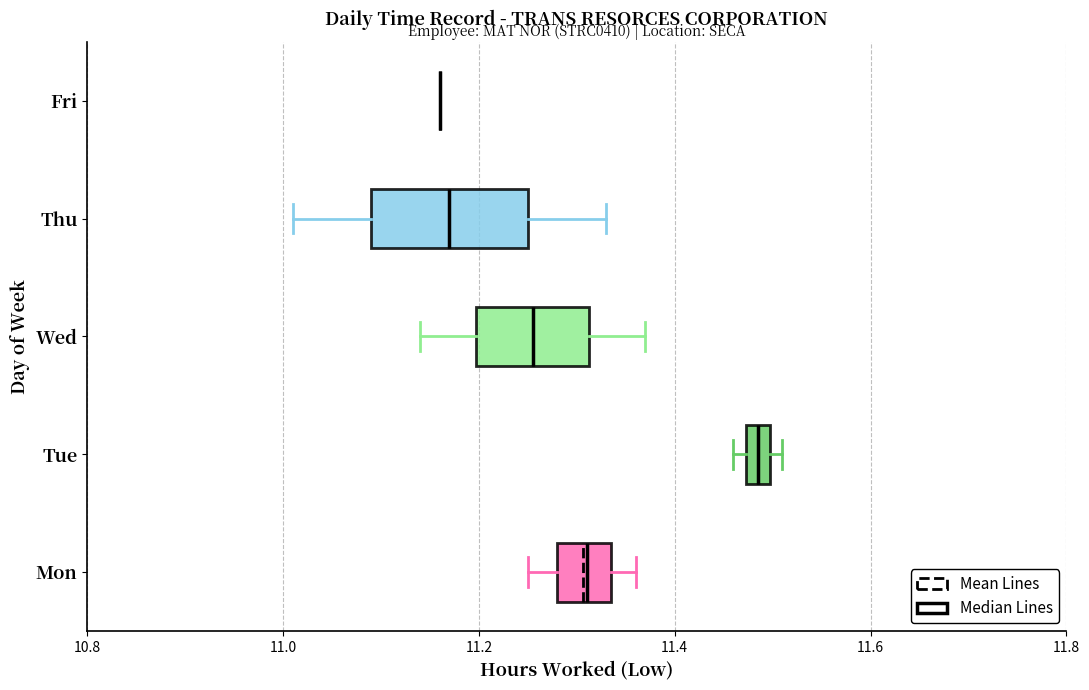

Which box is the widest, from its left edge to its right edge?

Thu